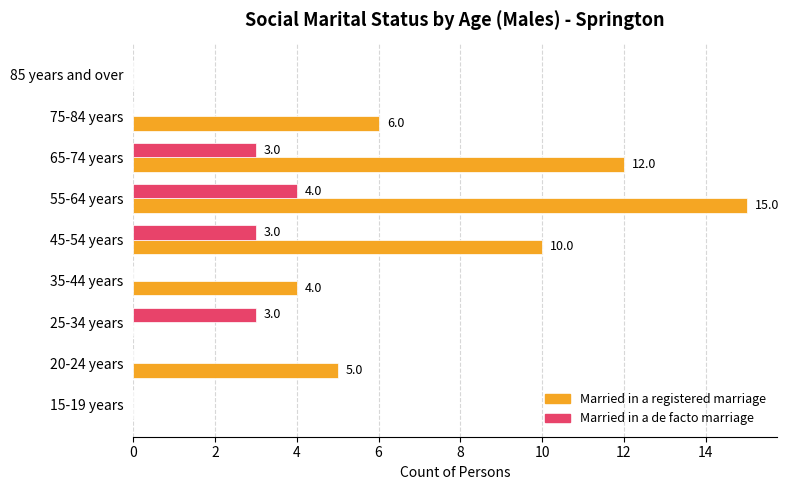

Which series has the largest total across all categories?

Married in a registered marriage